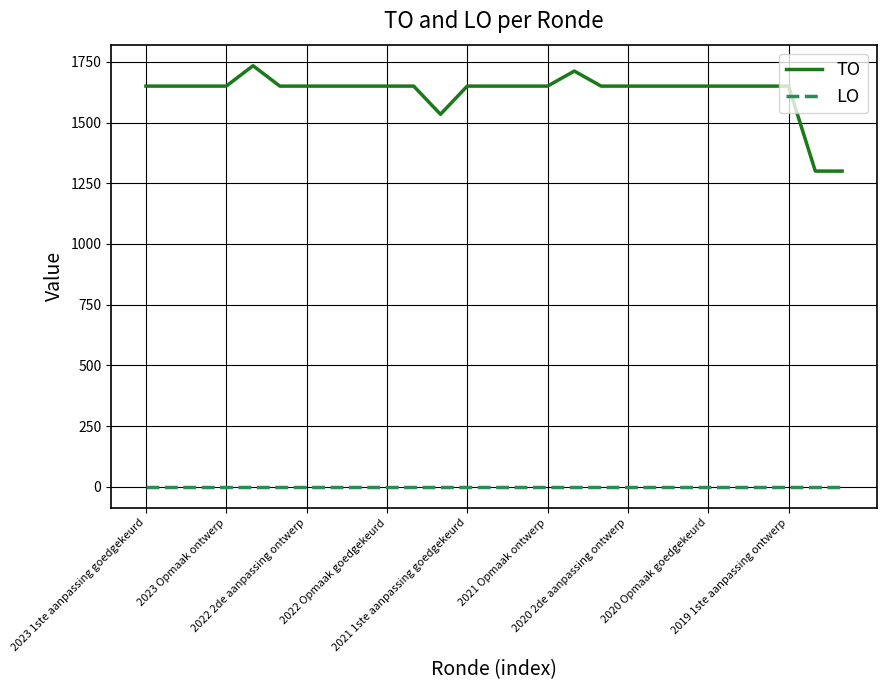

Rank the series by their maximum value, from highest to lowest.

TO, LO